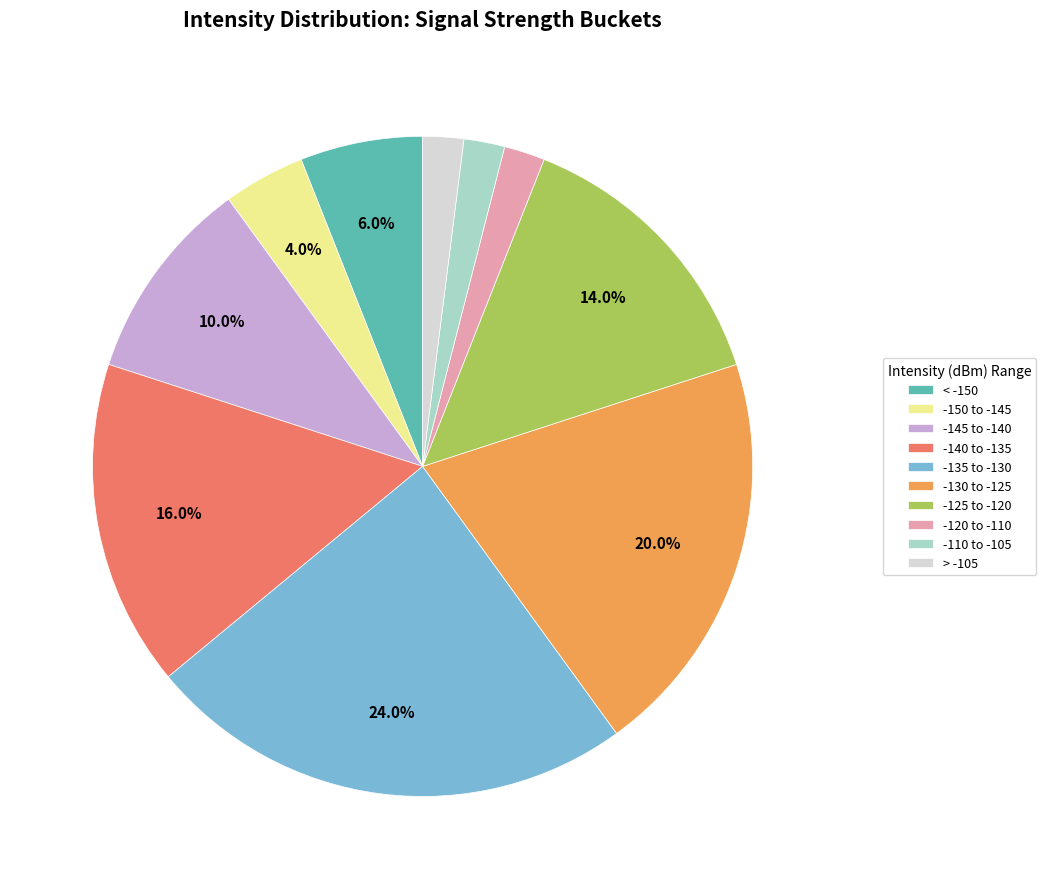

What is the ratio of the value at < -150 to the value at -145 to -140?

0.6